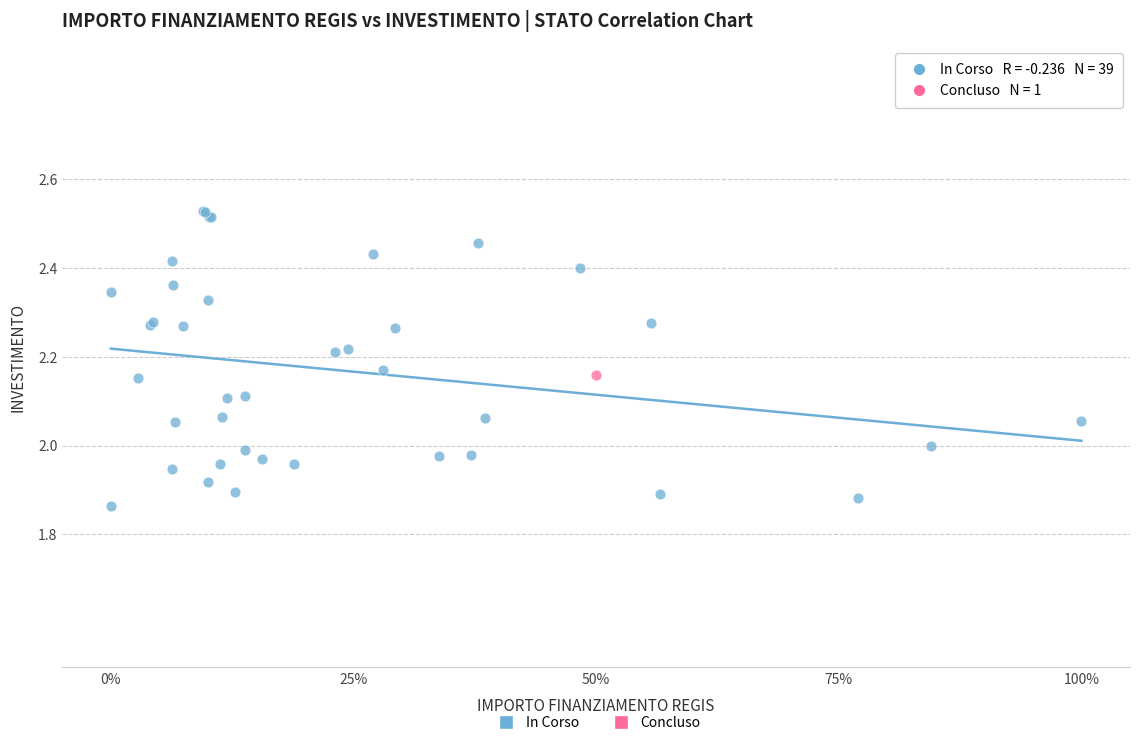

What are all the series names shown in the legend?

In Corso, Concluso